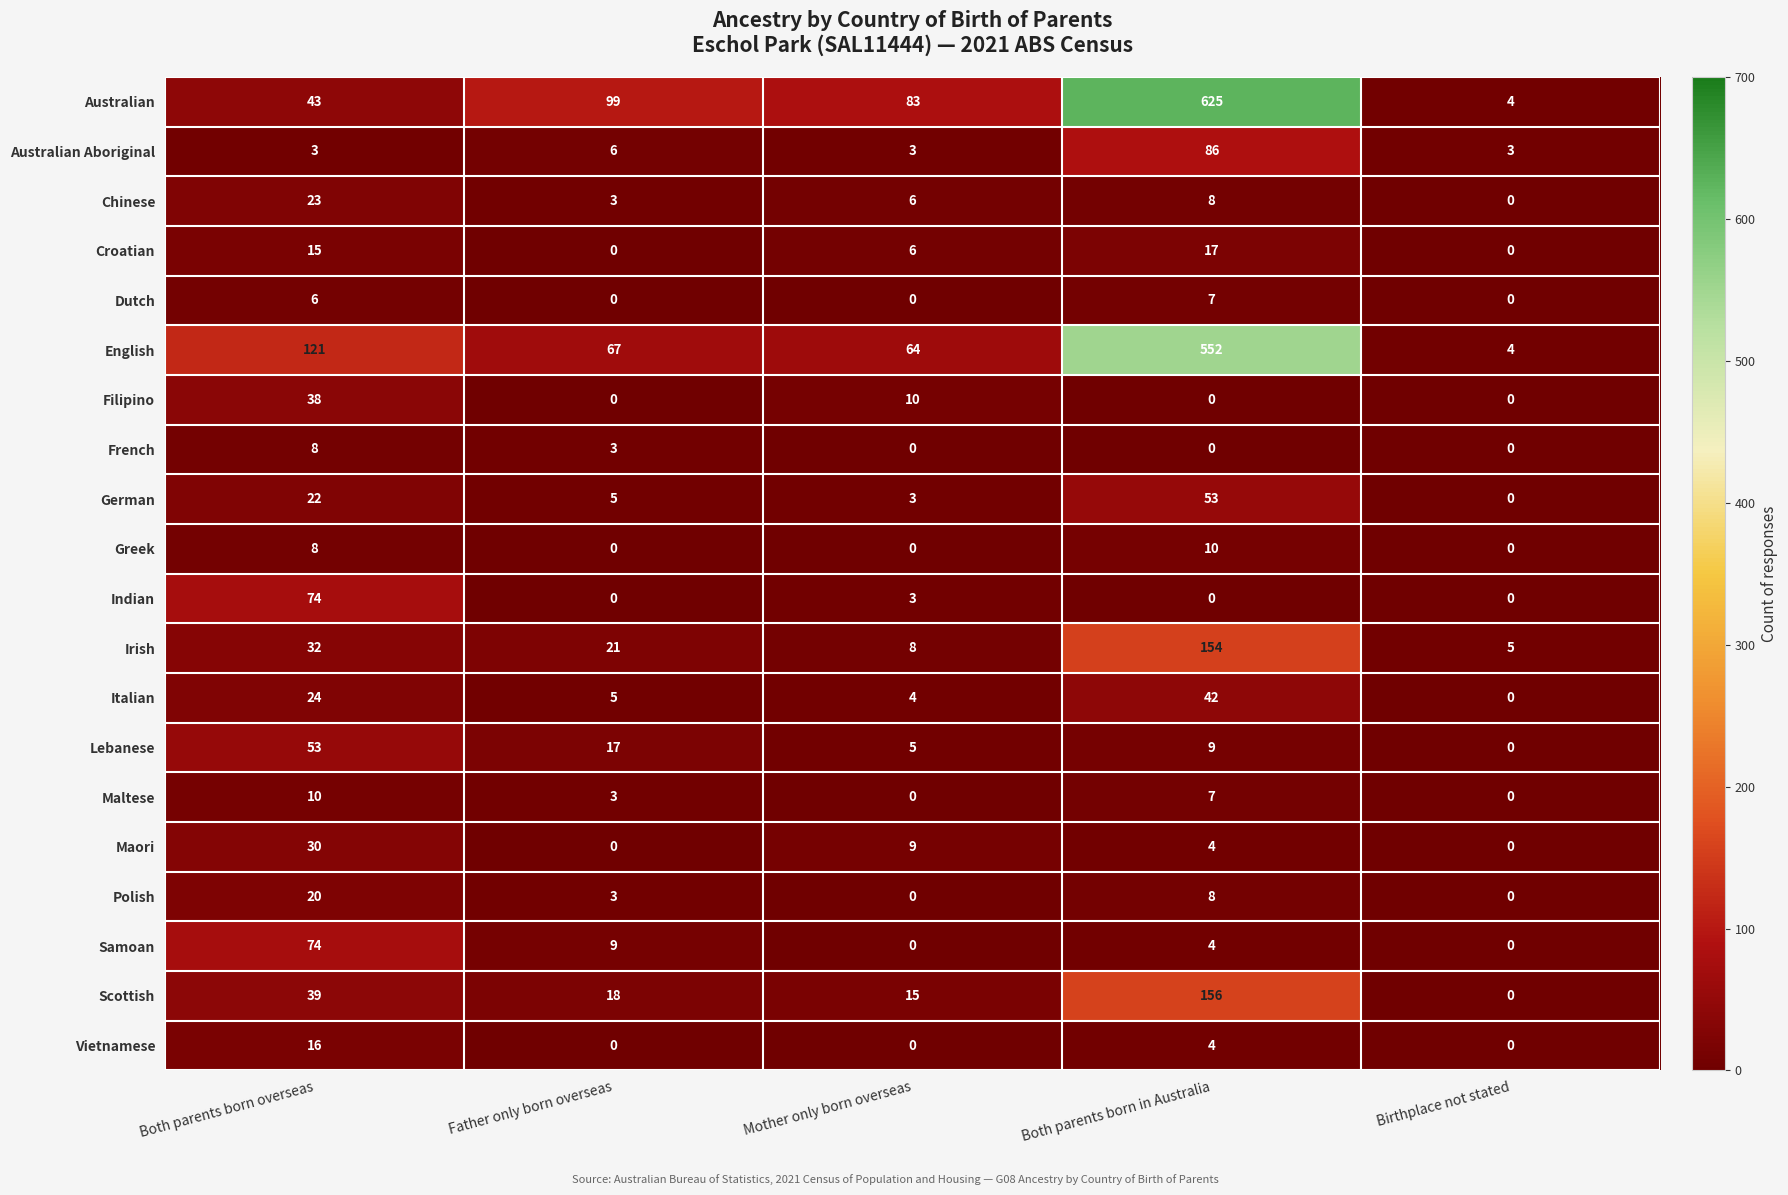

At which label is Chinese closest to 11?

Both parents born in Australia